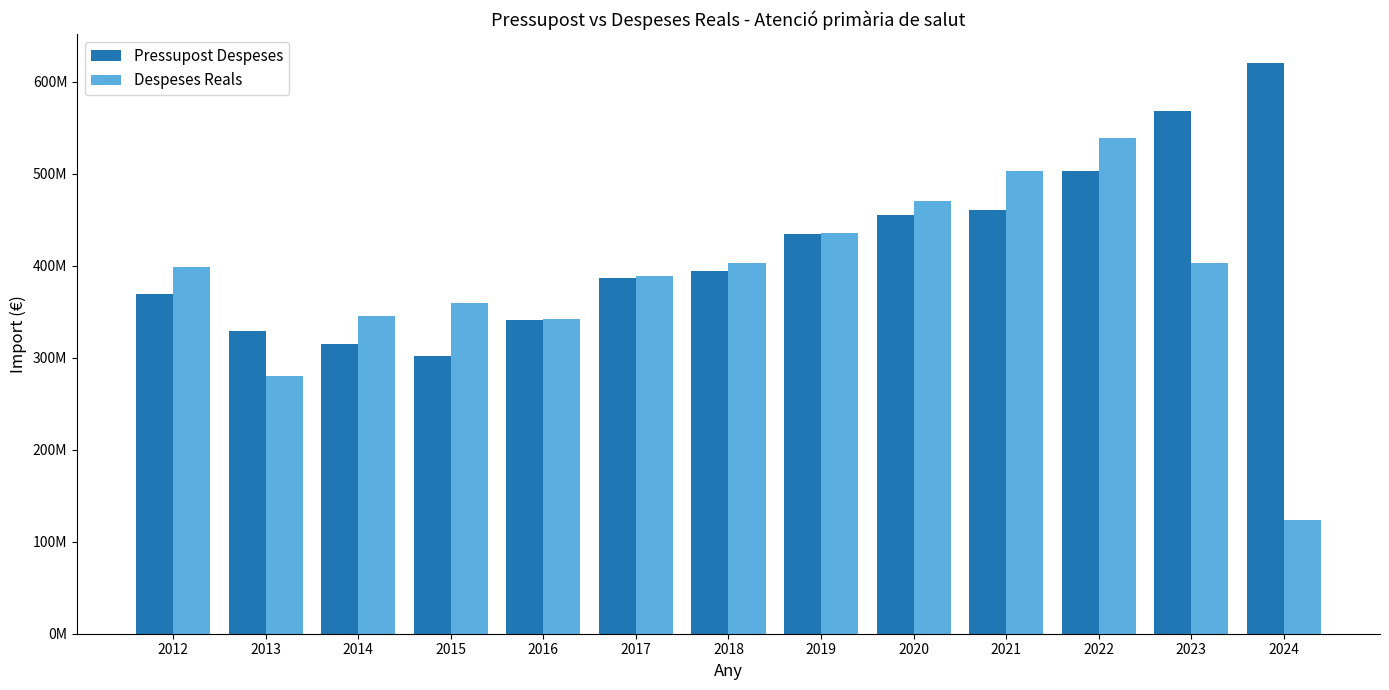

What is the average value of the Despeses Reals series?

383973361.2